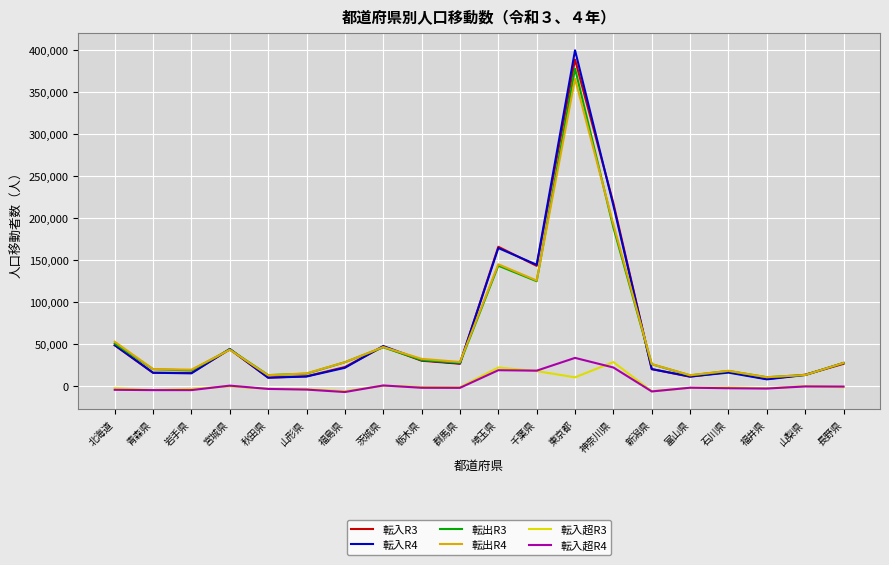

The value of 転出R3 at 茨城県 is 83112. True or false?

False